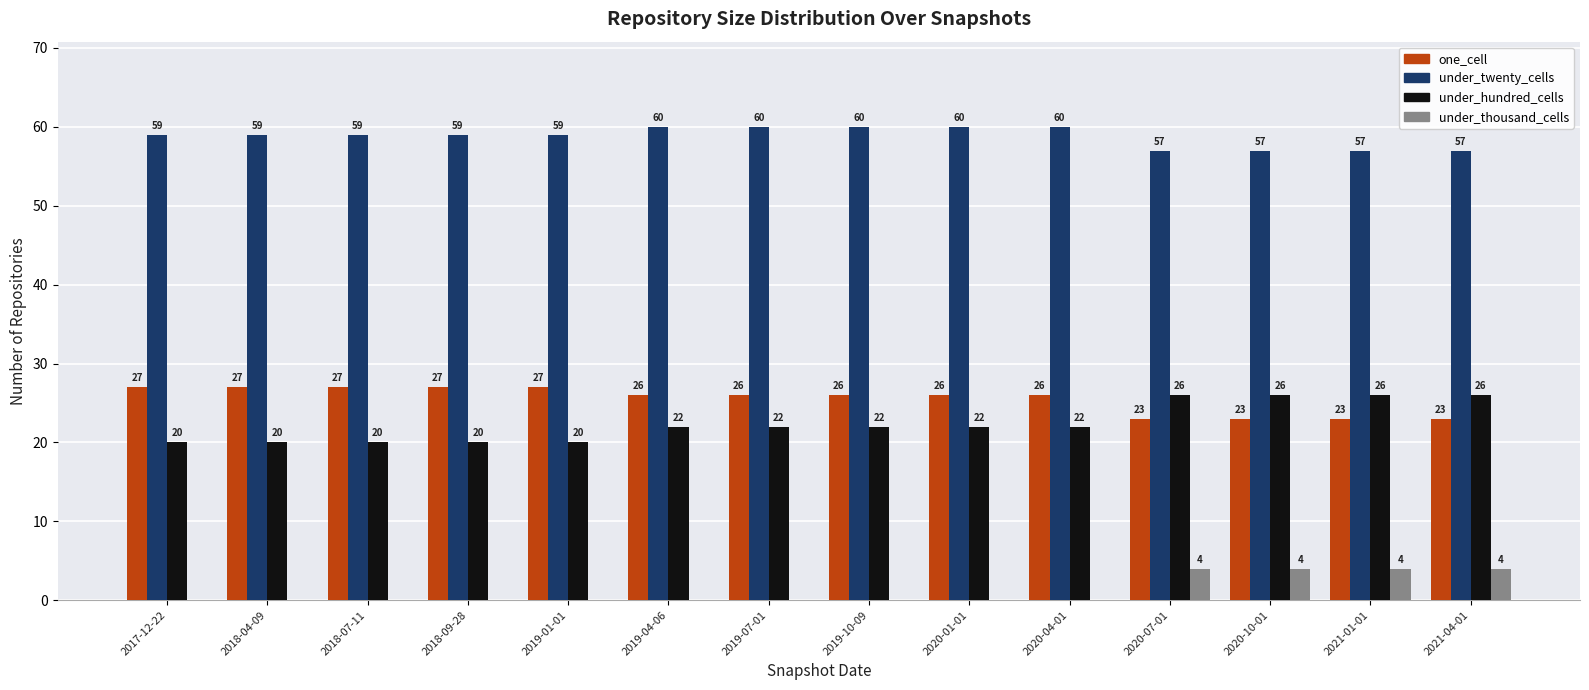

True or false: one_cell has a value of 7 at 2018-07-11.

False